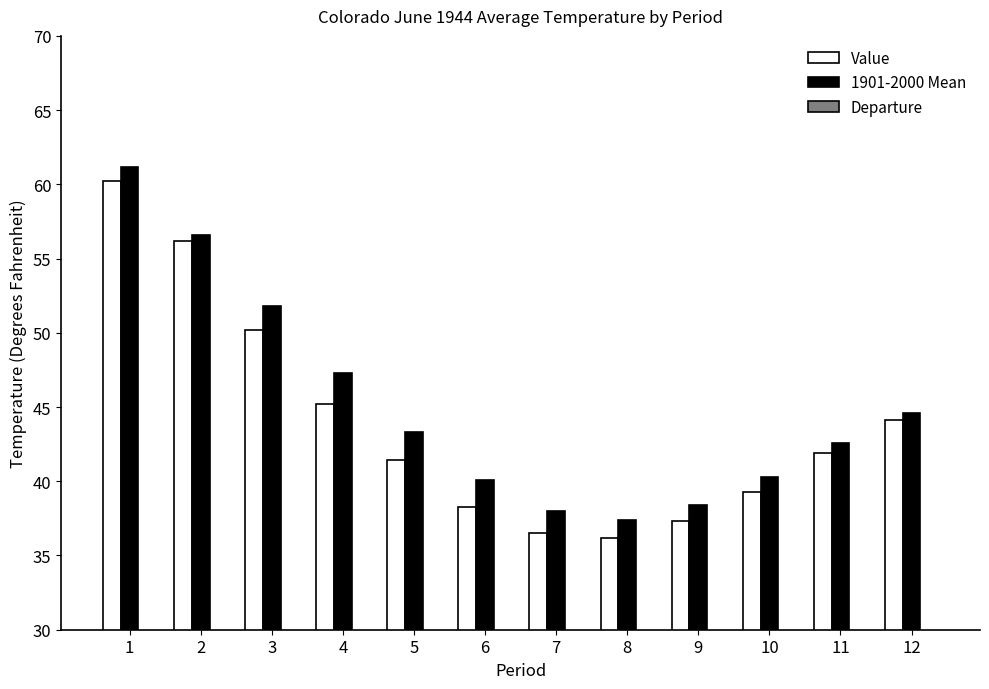

List the series in order of their peak value, lowest first.

Departure, Value, 1901-2000 Mean